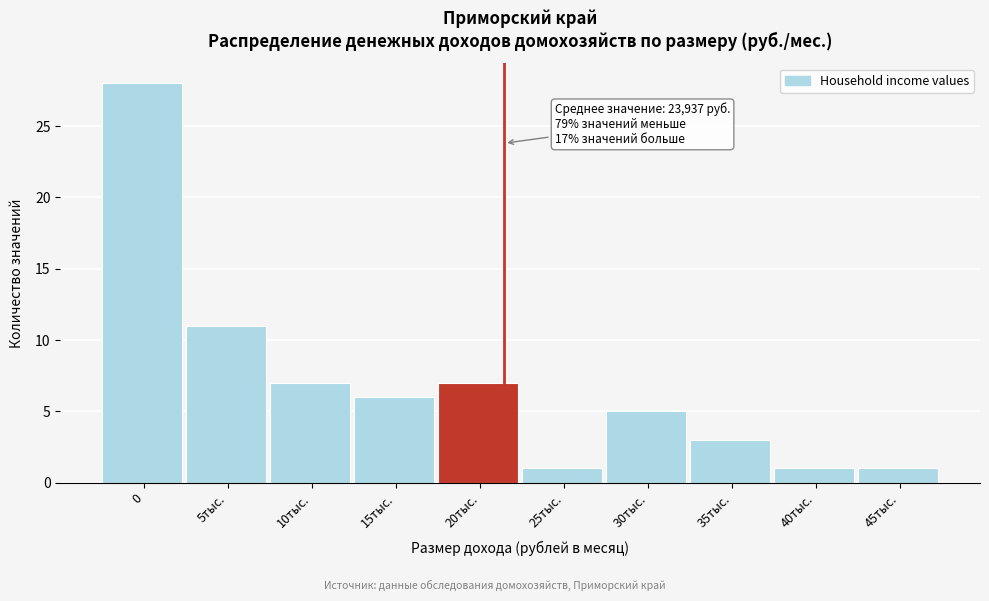

Reading right to left, extract all data points from this chart.

1	1	3	5	1	7	6	7	11	28